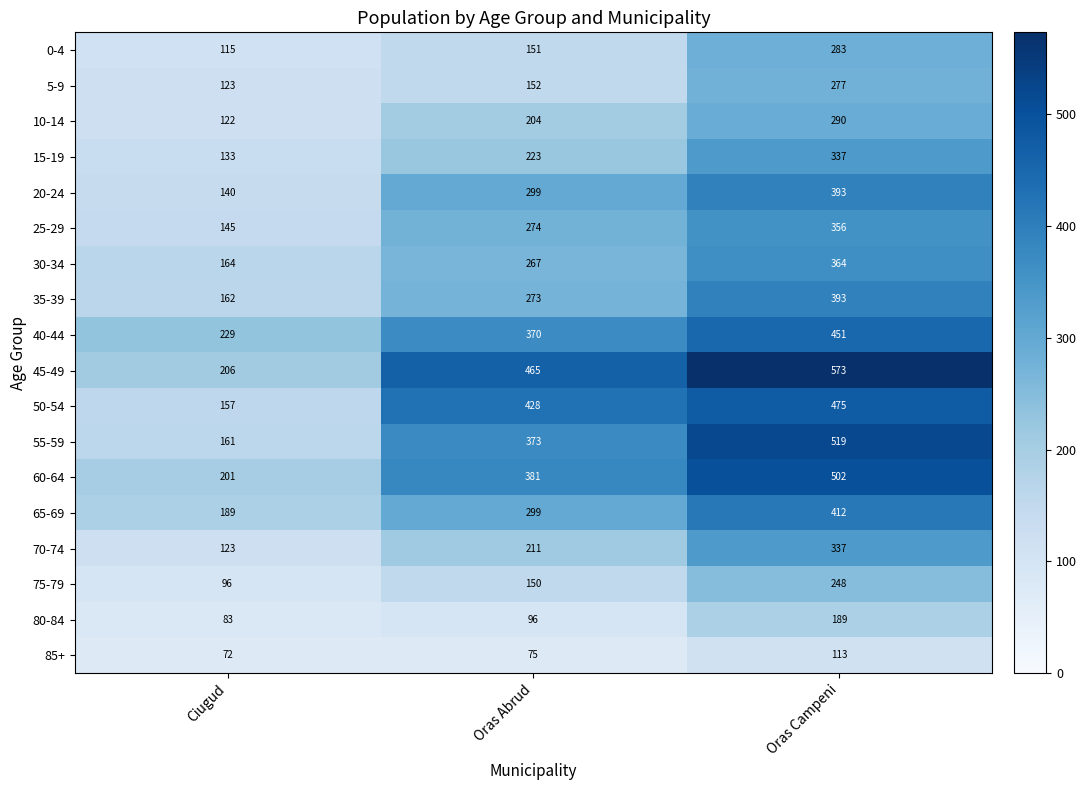

At which label does 25-29 reach its peak?

Oras Campeni